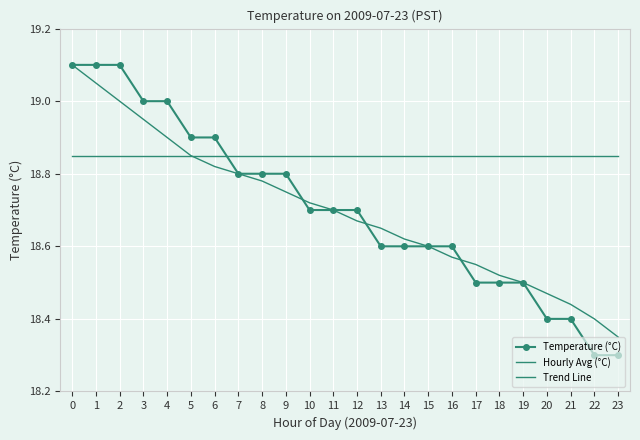

What value does the Trend Line series have at 14?

18.6